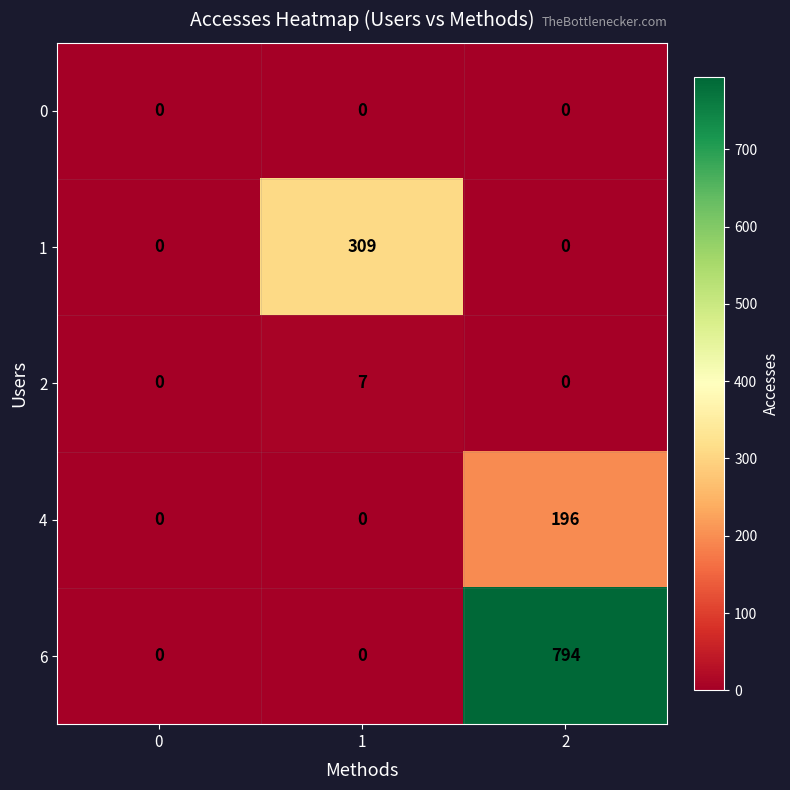

Count the number of categories in the chart.

3